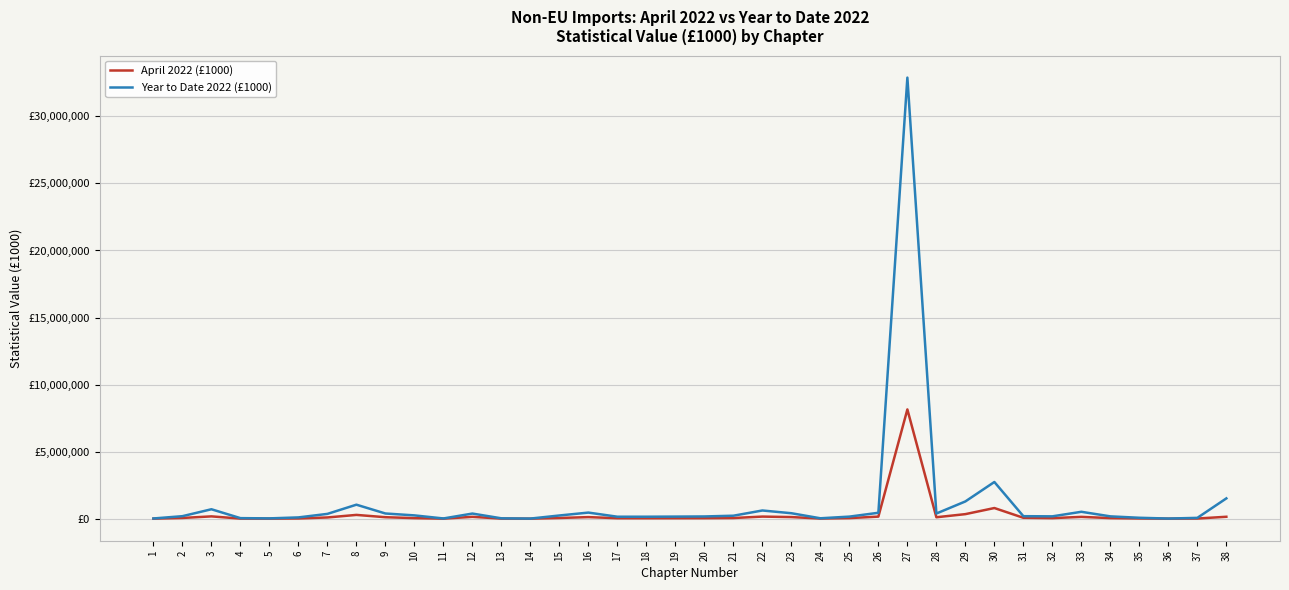

Does the chart display data point markers on the line(s)?

No